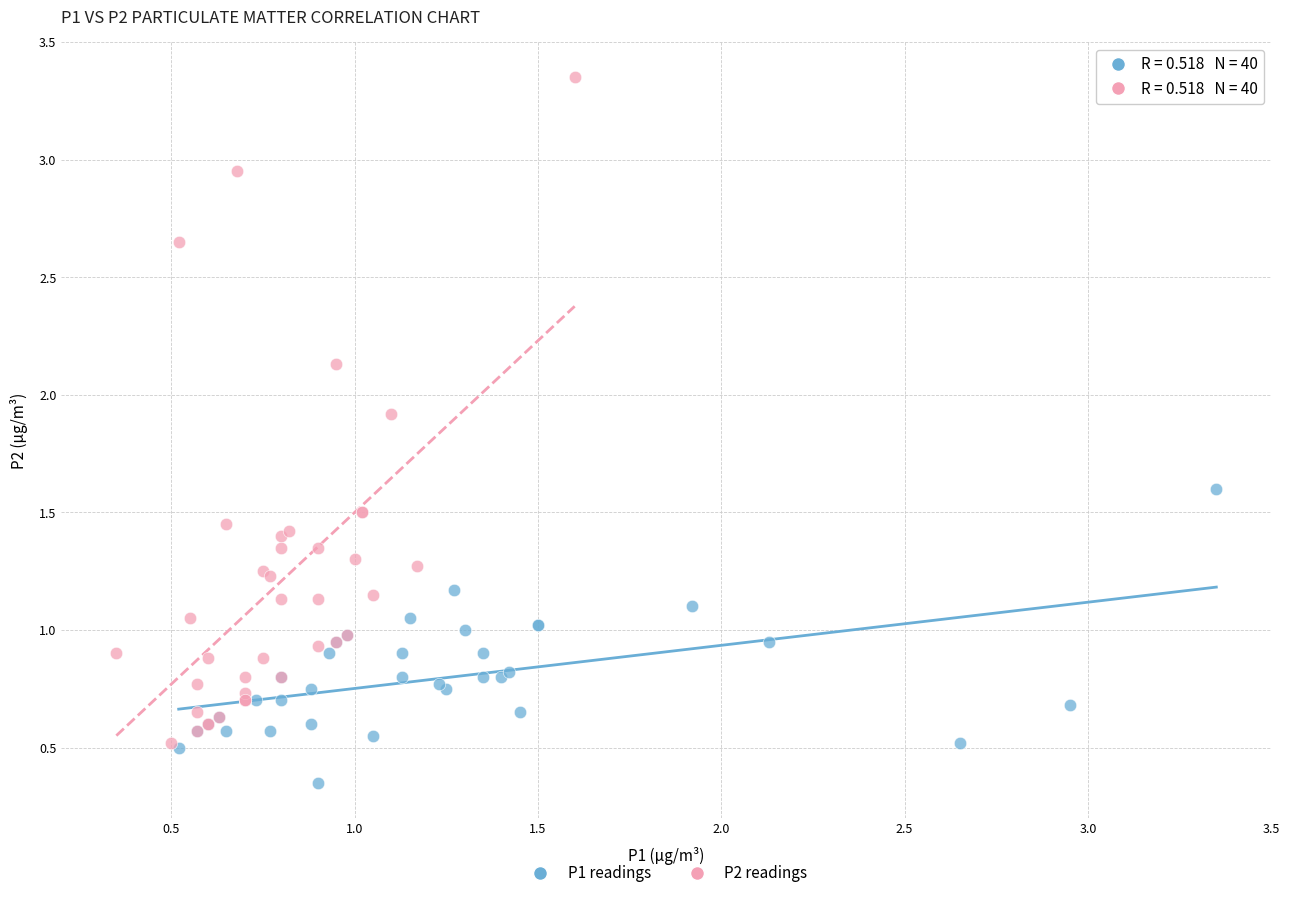

What are all the series names shown in the legend?

P1 readings, P2 readings